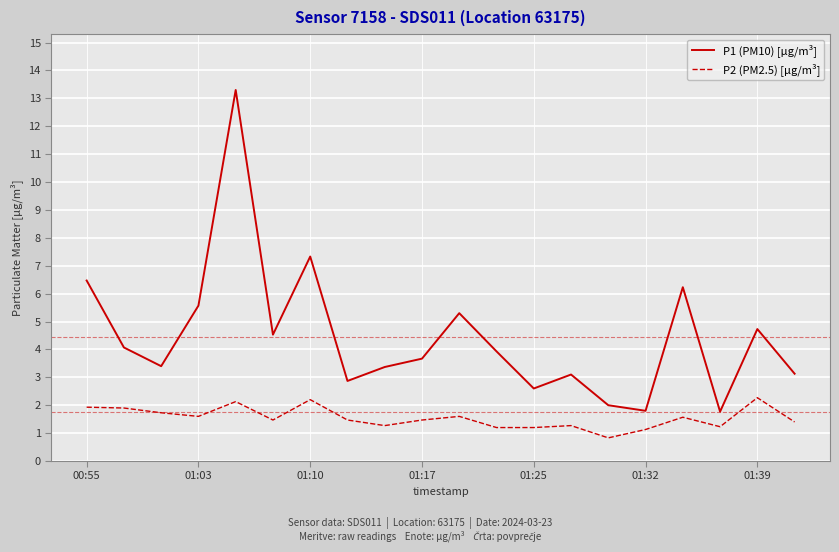

Count the number of data series in this chart.

2